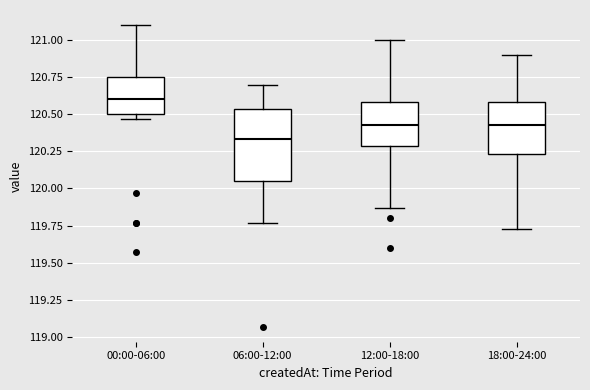

Where does the upper whisker of the box for 12:00-18:00 end on the y-axis? The values are not printed on the chart, so give them approximately, as read against the axis.

121.00